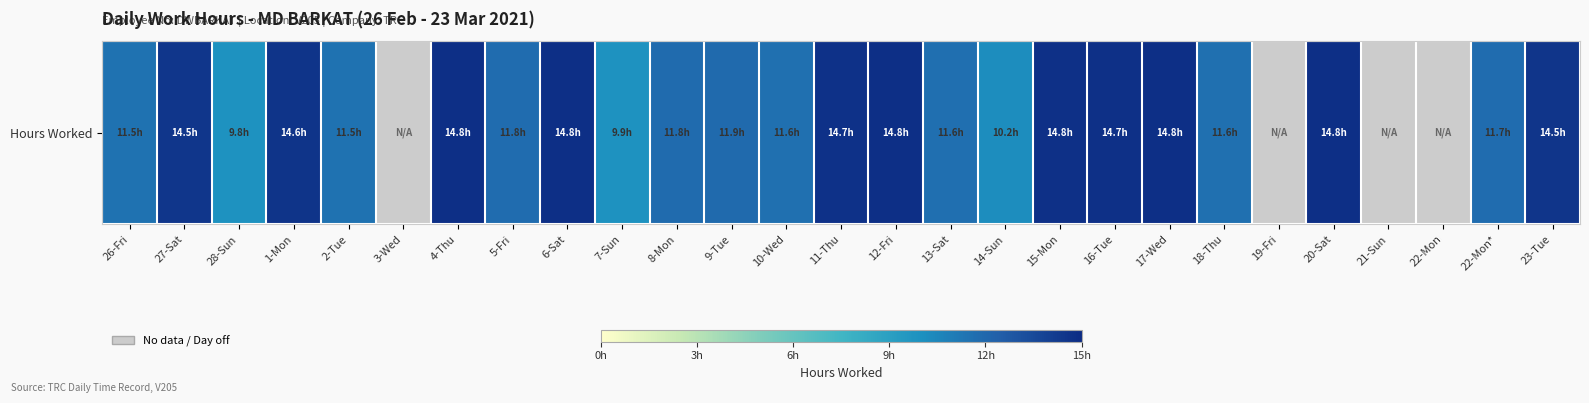

Reading right to left, extract all data points from this chart.

14.5	11.7	0.0	0.0	14.8	0.0	11.6	14.8	14.7	14.8	10.2	11.6	14.8	14.7	11.6	11.9	11.8	9.9	14.8	11.8	14.8	0.0	11.5	14.6	9.8	14.5	11.5